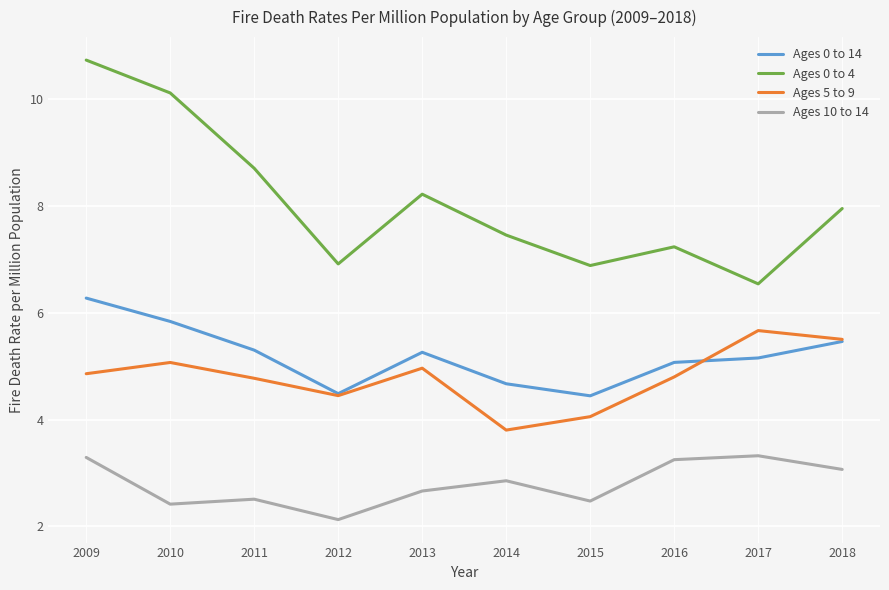

At which category is the sum across all series the highest?

2009